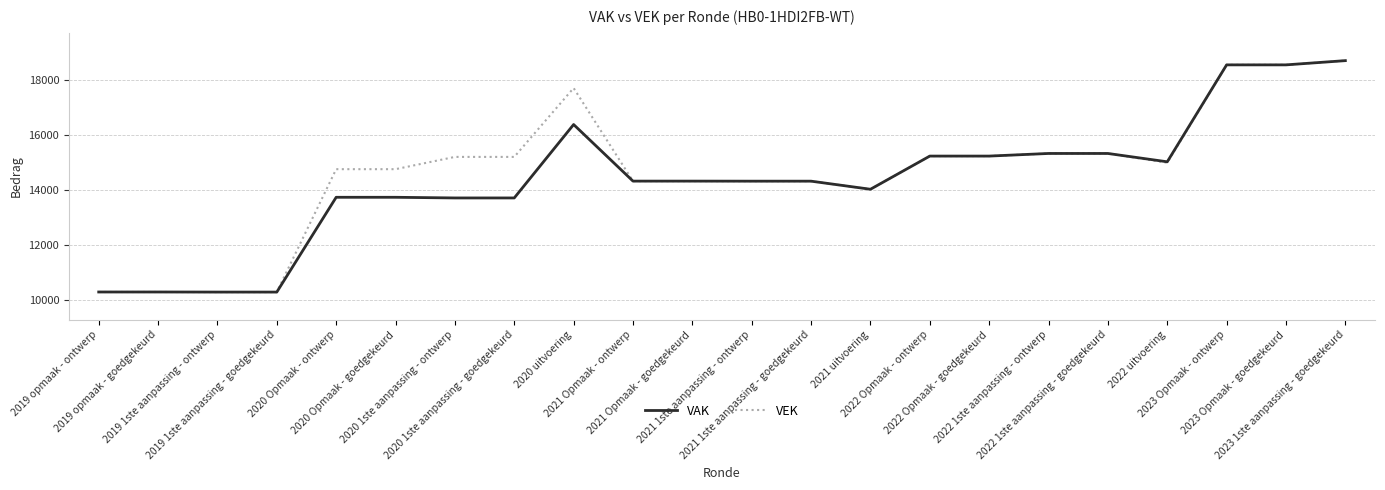

What position from the right is 2020 uitvoering?

14